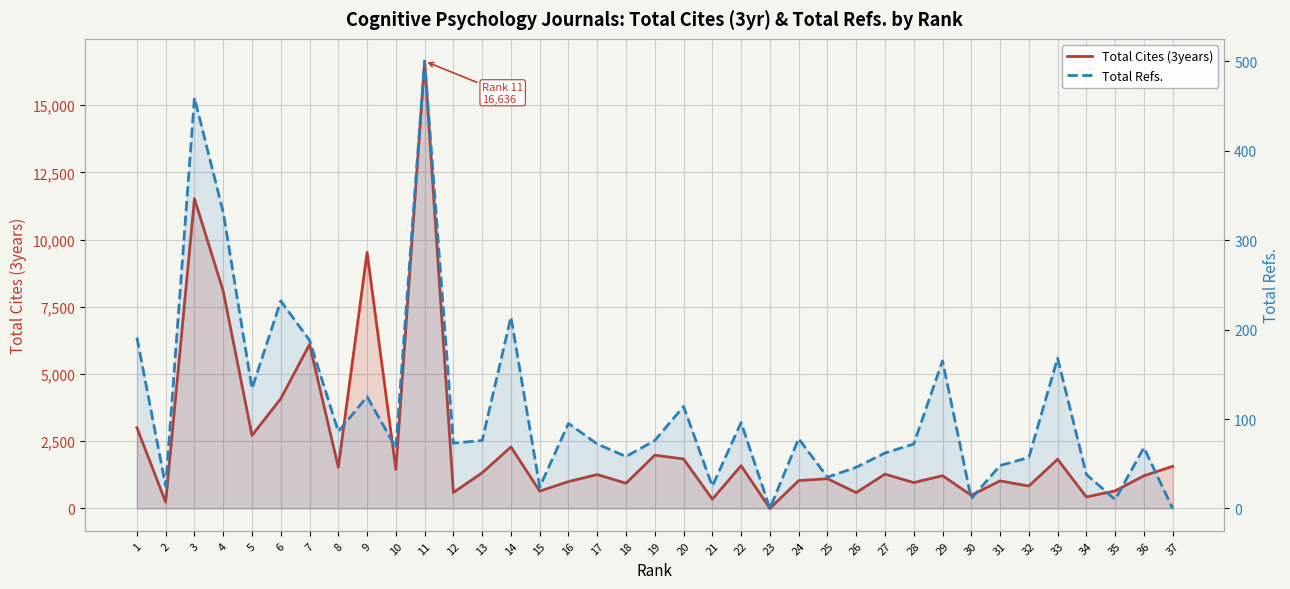

At which category does Total Refs. reach its first local peak?

3